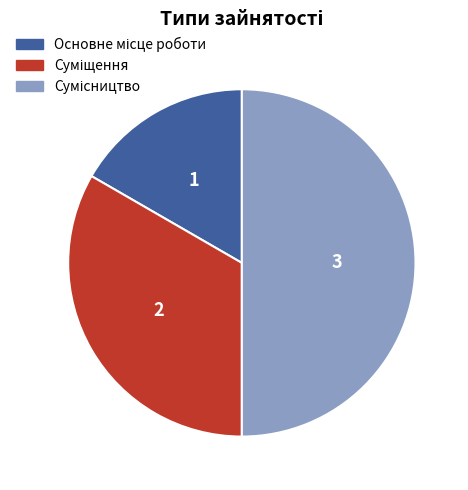

Rank the categories by value from lowest to highest.

Основне місце роботи, Суміщення, Сумісництво